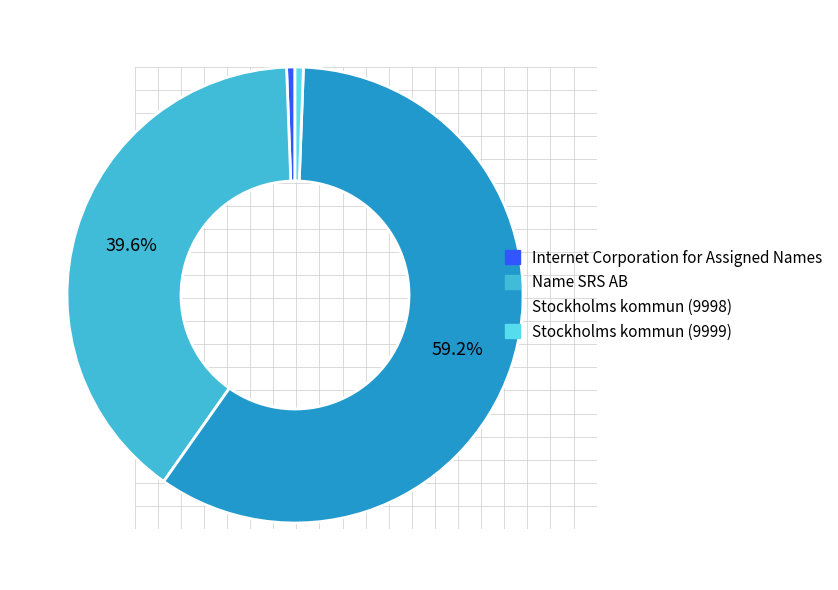

Which slice represents more than half of the pie?

Stockholms kommun (9998)